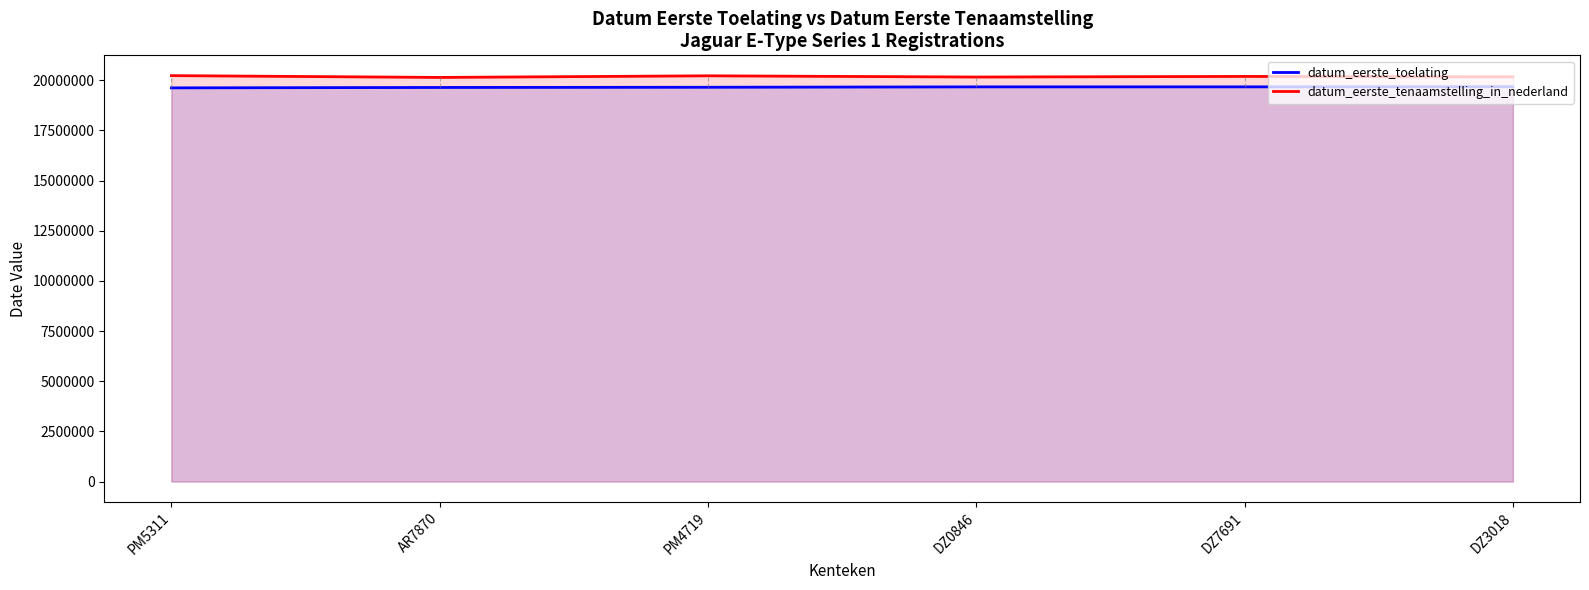

True or false: datum_eerste_tenaamstelling_in_nederland and datum_eerste_toelating cross at least once.

False